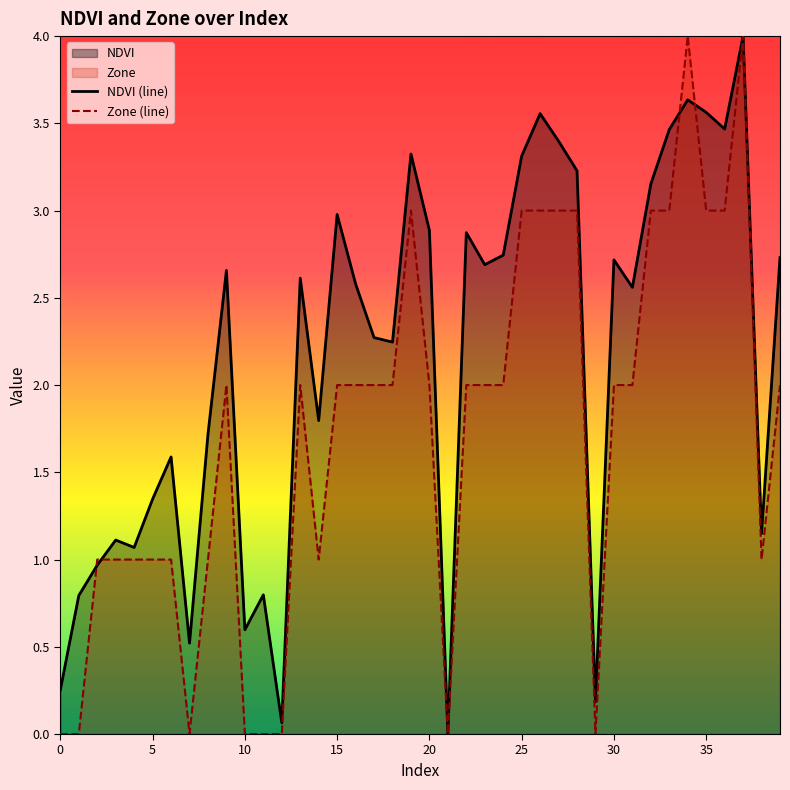

How many data points in Zone (line) are above 2?

11